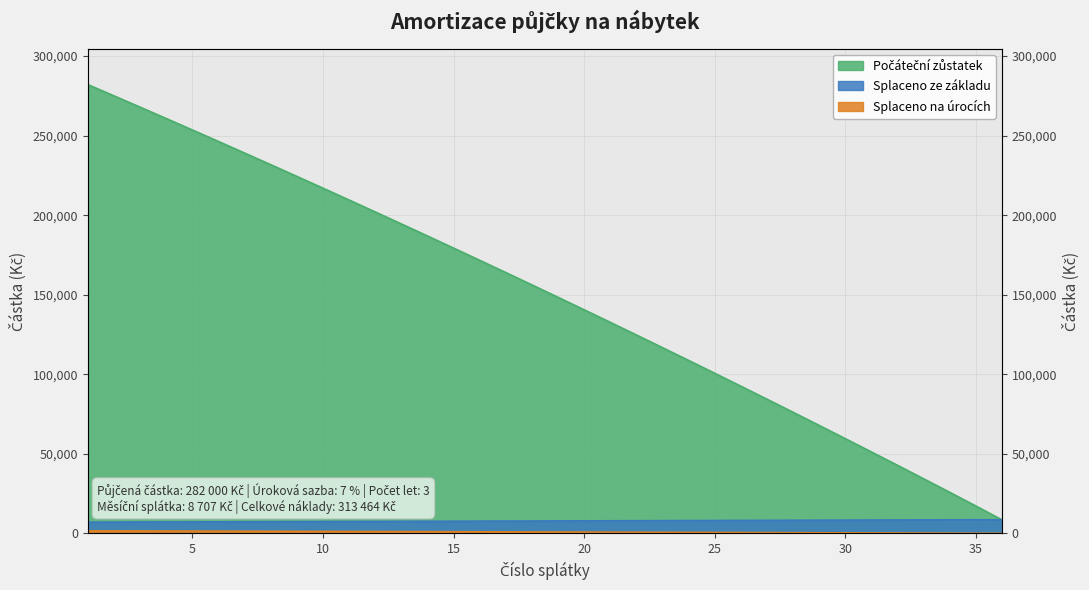

Which series has the largest total across all categories?

Počáteční zůstatek